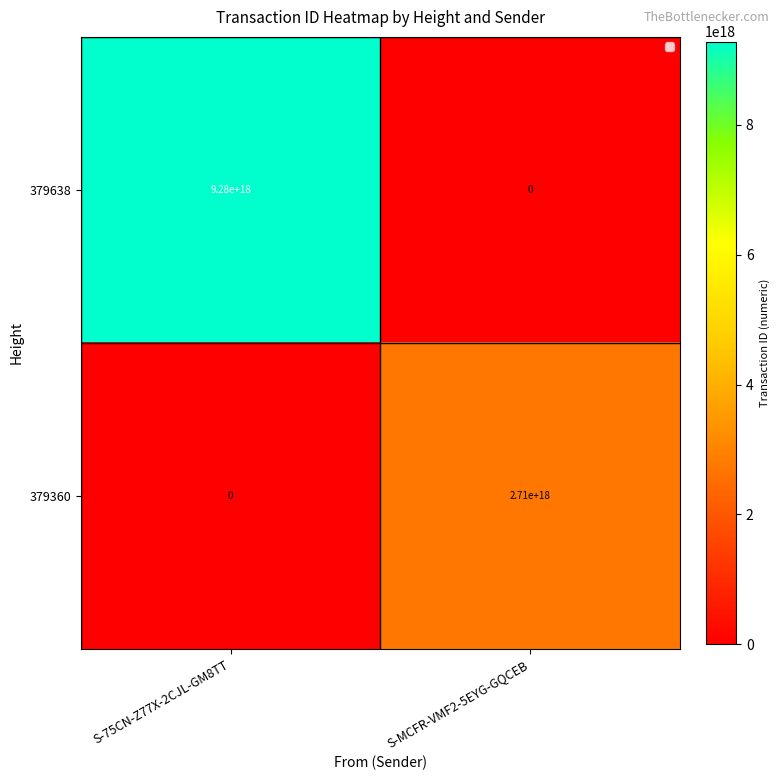

How many series are shown in this chart?

2